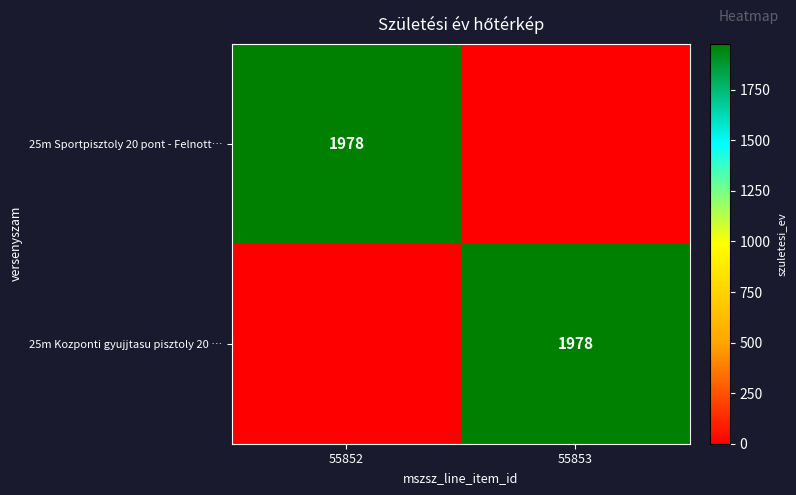

The 25m Kozponti gyujjtasu pisztoly 20 … series shows 1184 at 55853. True or false?

False